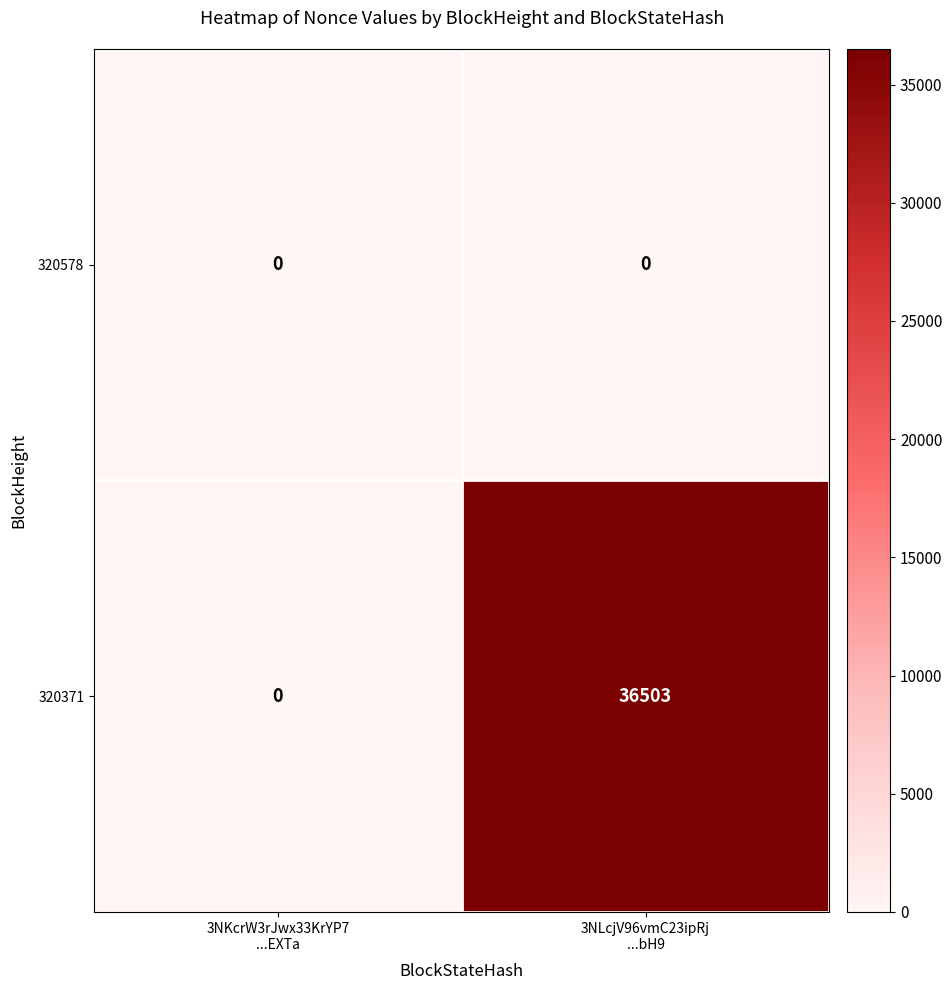

Which series has the largest range (max minus min)?

320371